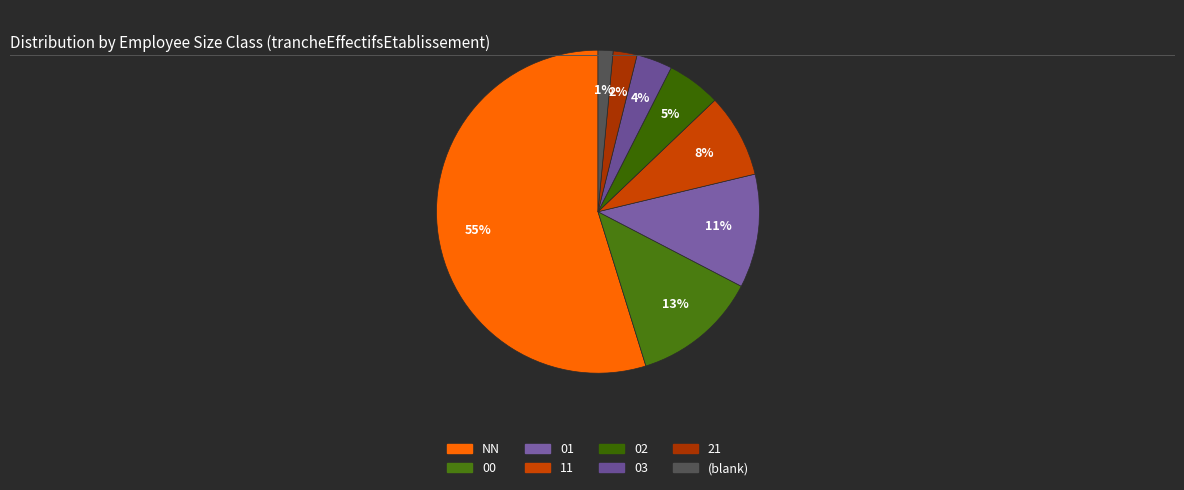

Is there any slice that represents more than half of the pie?

Yes